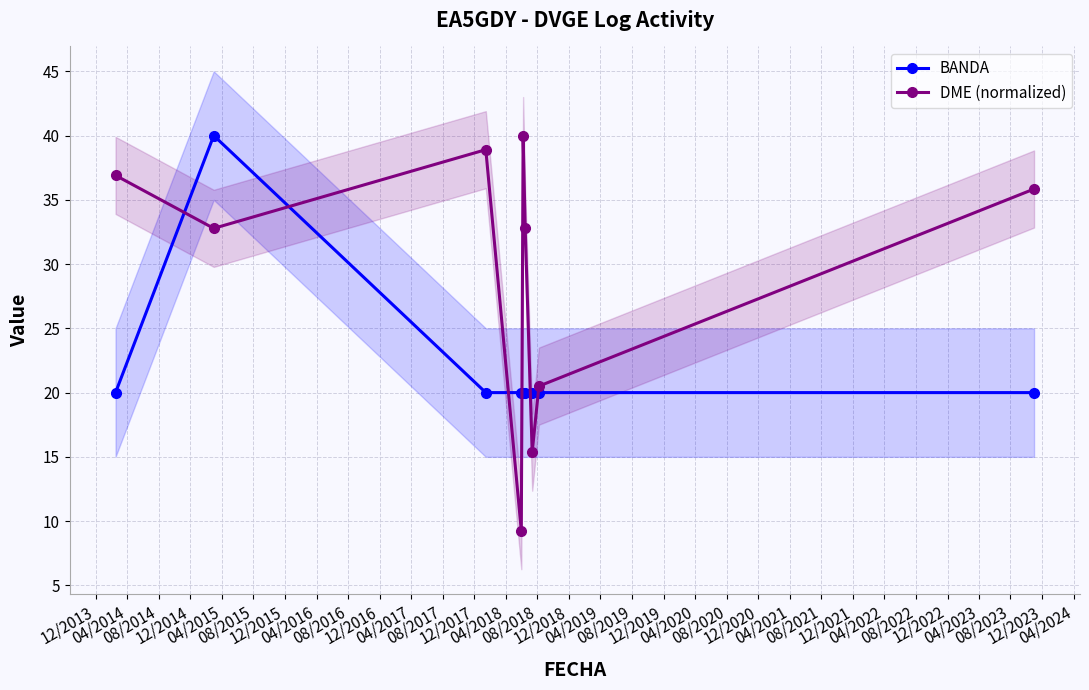

What is the greatest value displayed?

40.0